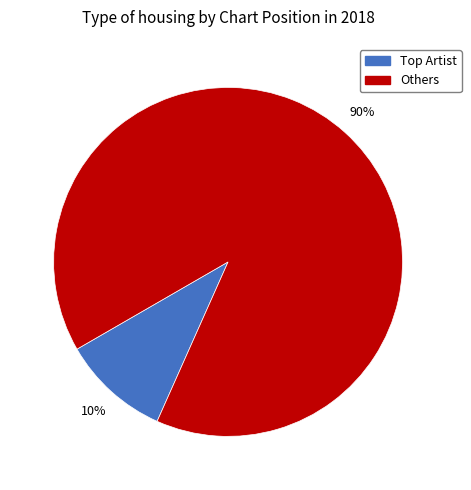

To the nearest percent, what is the difference between the largest and smallest slice percentages?

80%